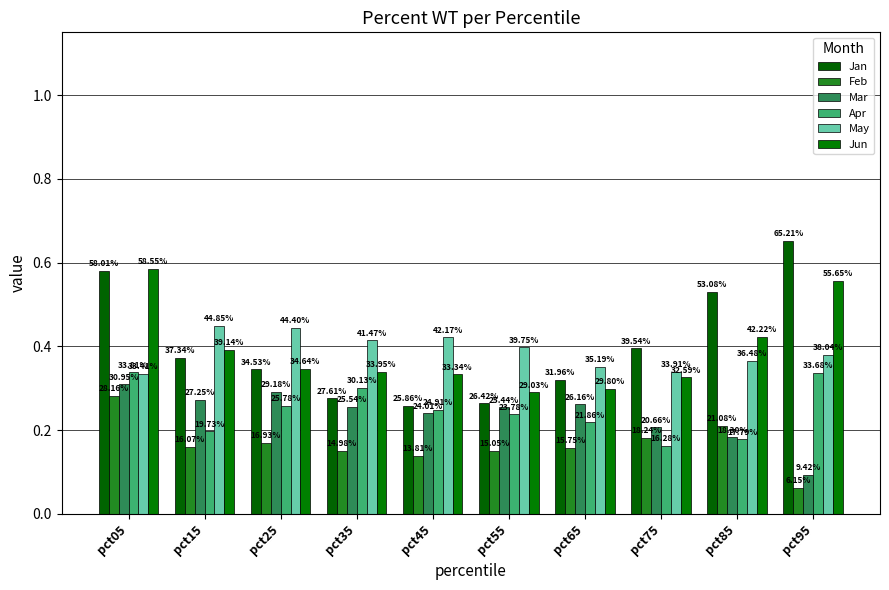

The value of Jun at pct55 is 0.3. True or false?

True